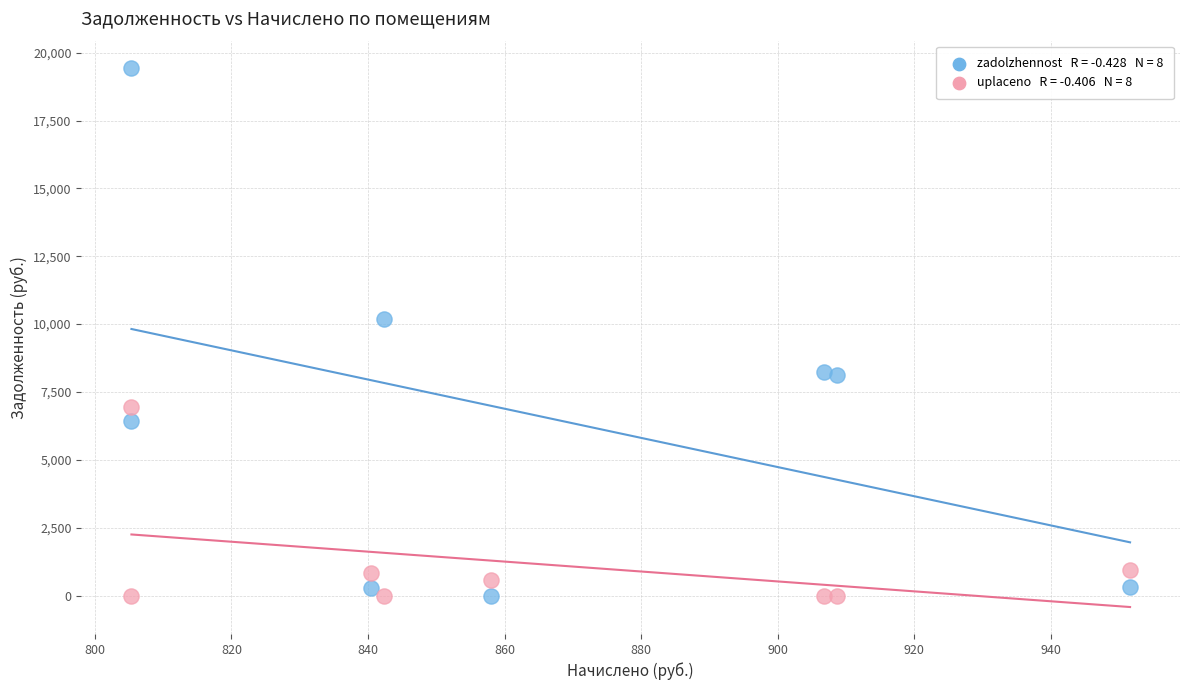

Across all data points, what is the range of X values (max minus min)?

146.2